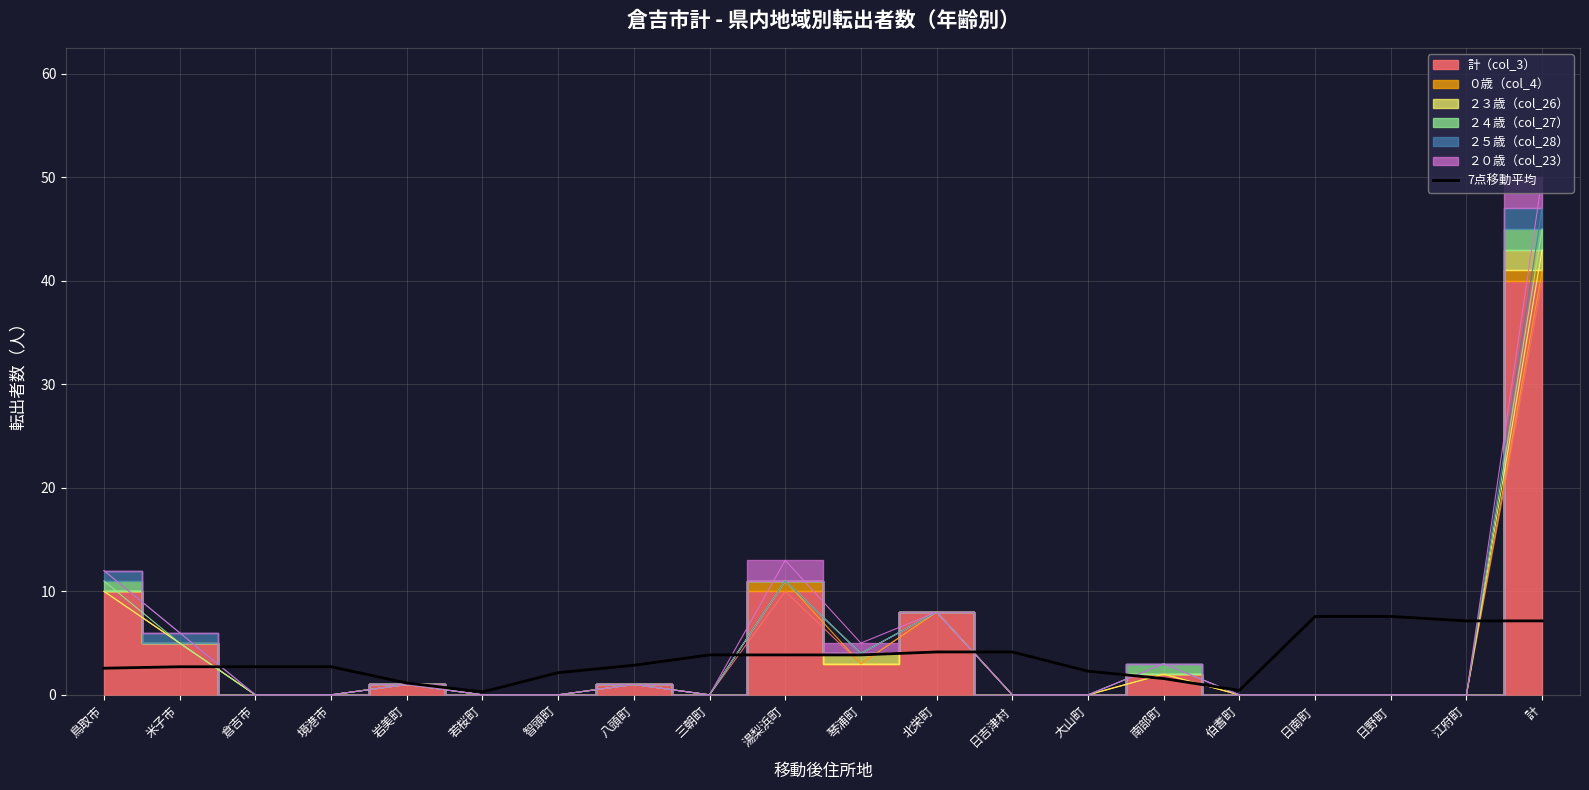

True or false: 7点移動平均 has a value of 2.1 at 智頭町.

True